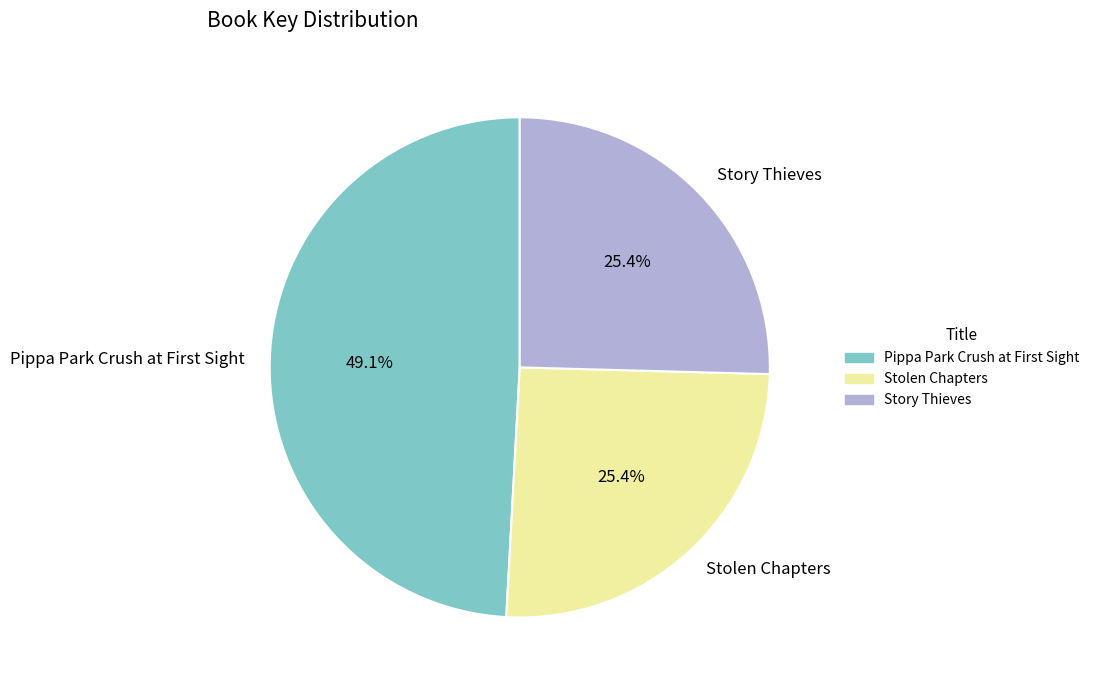

Which slice is the largest?

Pippa Park Crush at First Sight